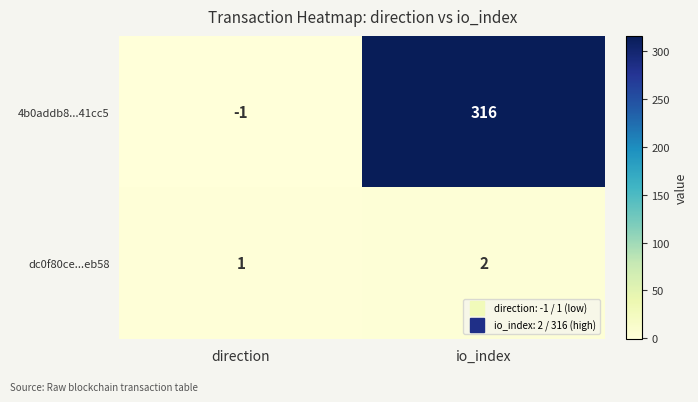

How many categories are shown in the chart?

2